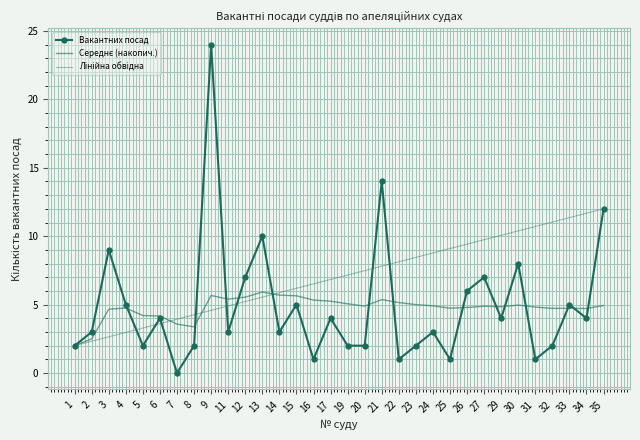

What is the highest value of the Вакантних посад series?

24.0